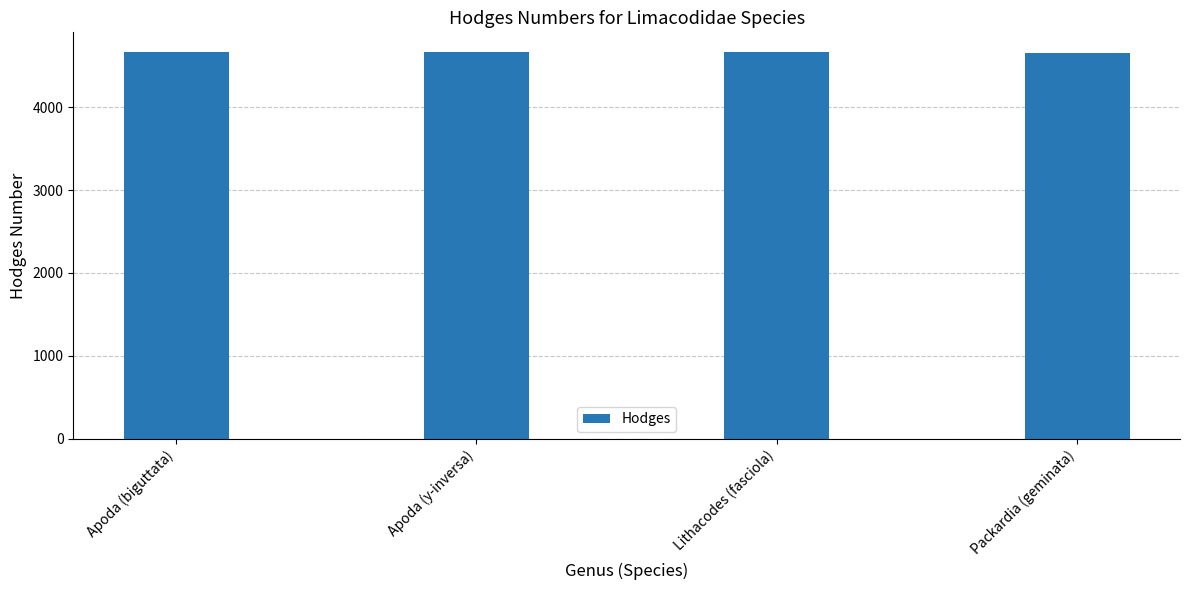

What is the difference between the second highest and minimum values?

8